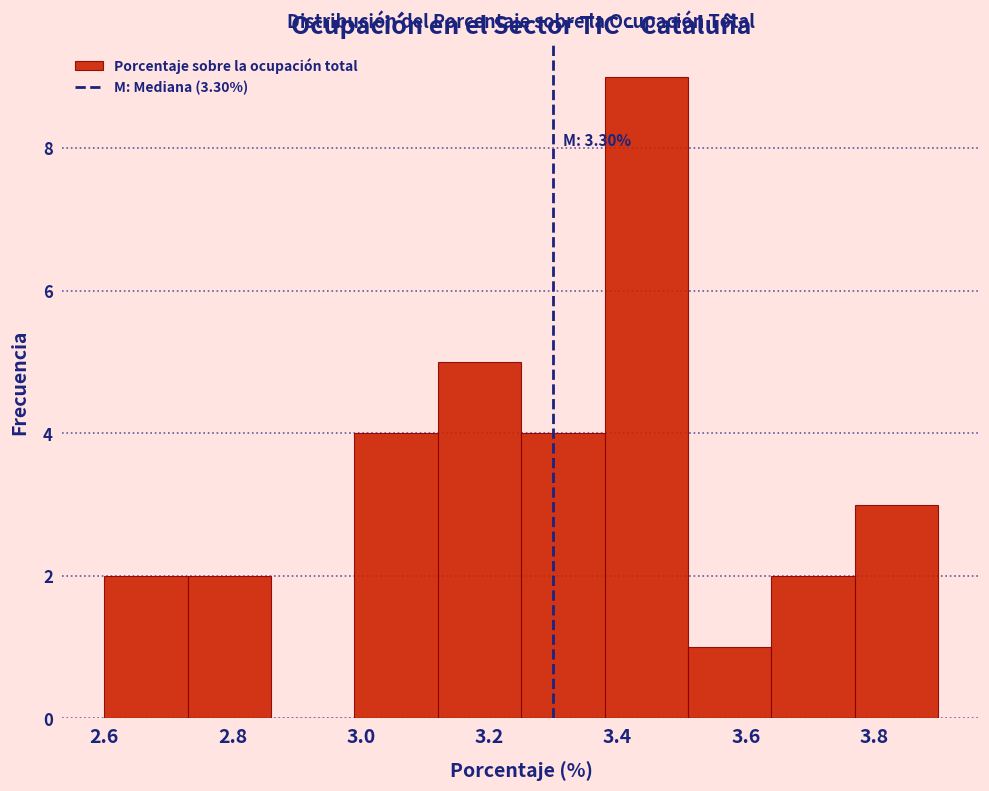

Over which range of the x-axis is the bar tallest?

3.38 to 3.51